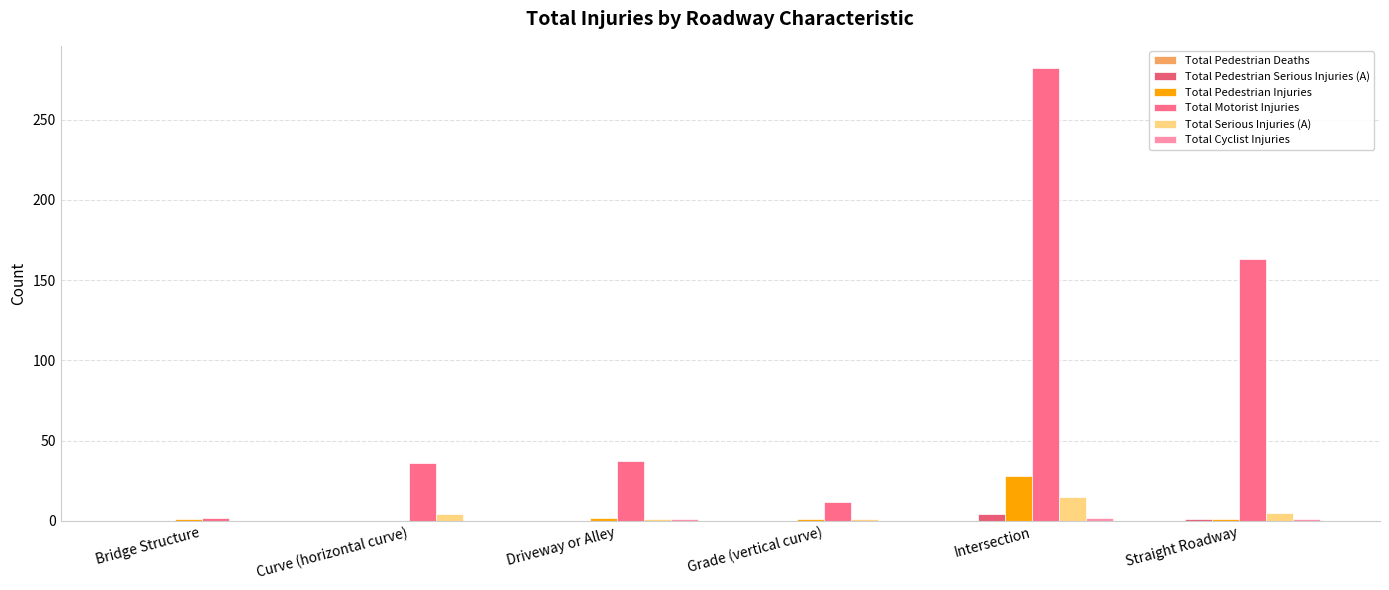

What is the average value of the Total Pedestrian Serious Injuries (A) series?

1